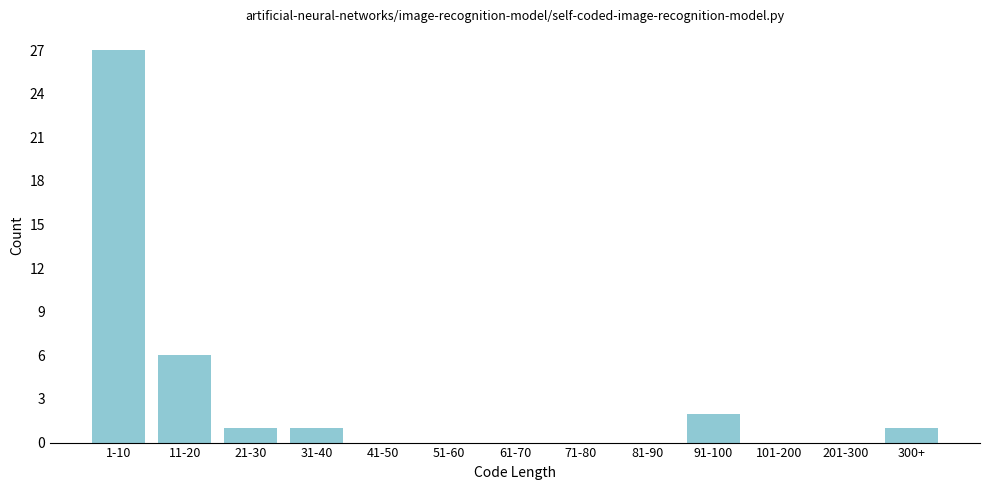

Reading left to right, extract all data points from this chart.

1-10=27	11-20=6	21-30=1	31-40=1	41-50=0	51-60=0	61-70=0	71-80=0	81-90=0	91-100=2	101-200=0	201-300=0	300+=1